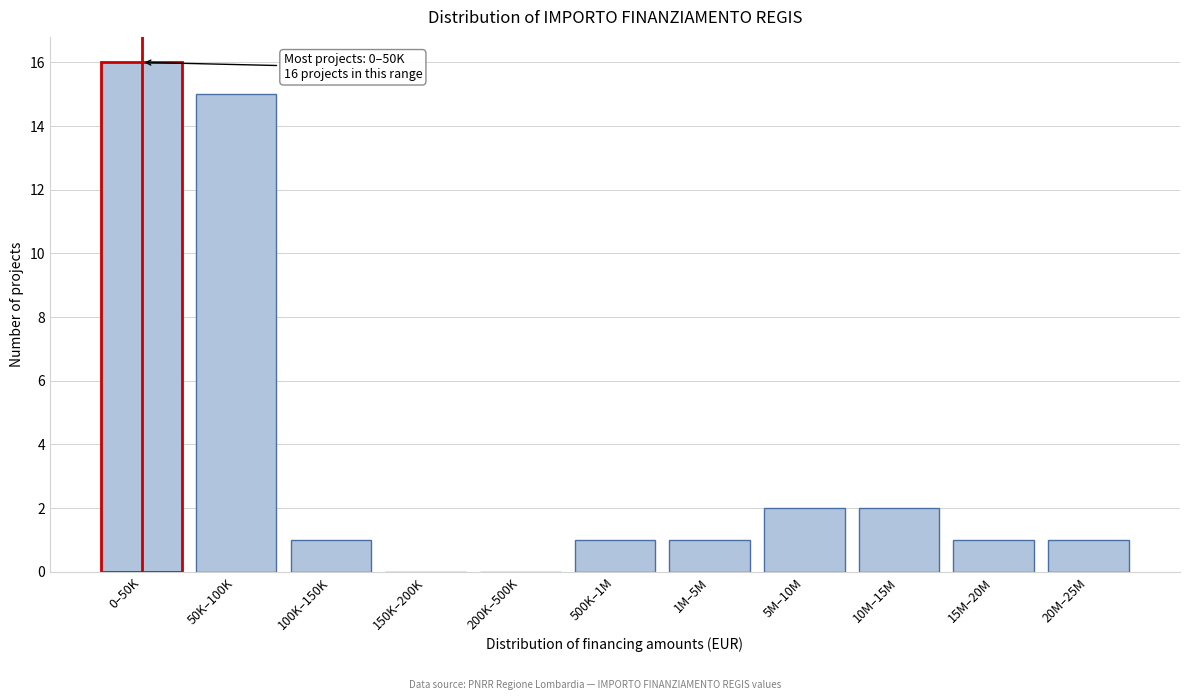

Reading left to right, extract all data points from this chart.

0–50K=16	50K–100K=15	100K–150K=1	150K–200K=0	200K–500K=0	500K–1M=1	1M–5M=1	5M–10M=2	10M–15M=2	15M–20M=1	20M–25M=1